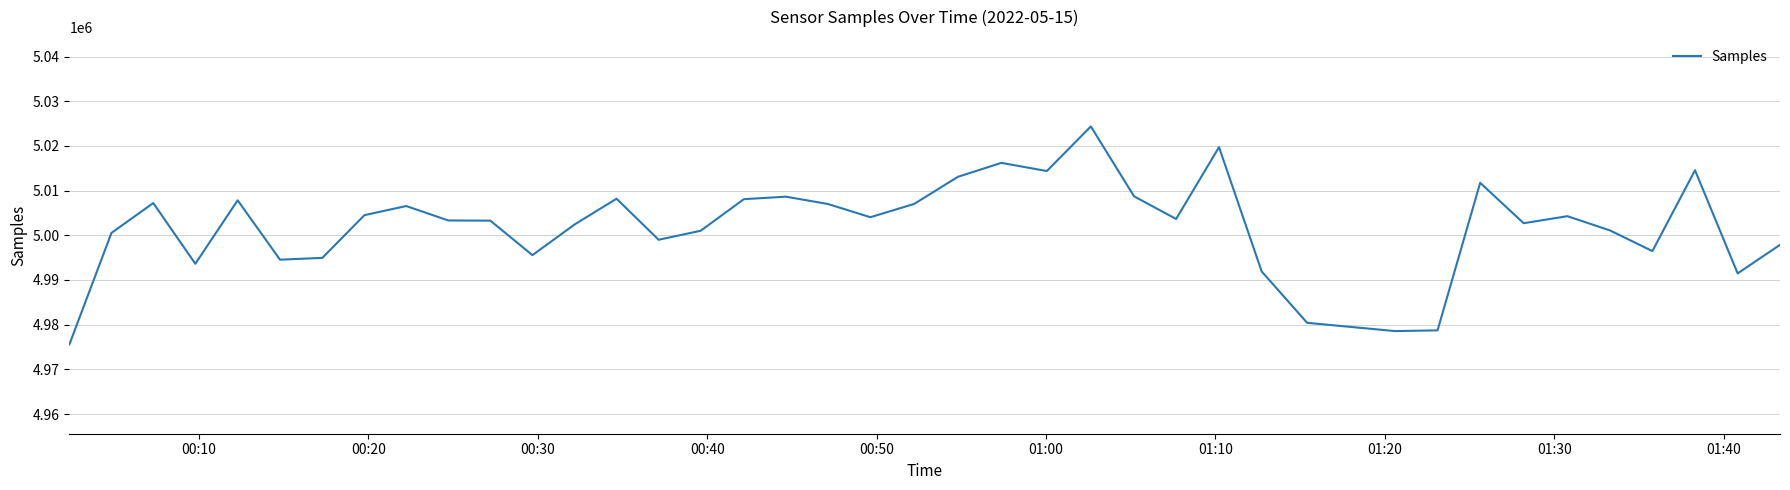

What is the difference between the maximum and minimum values?

48781